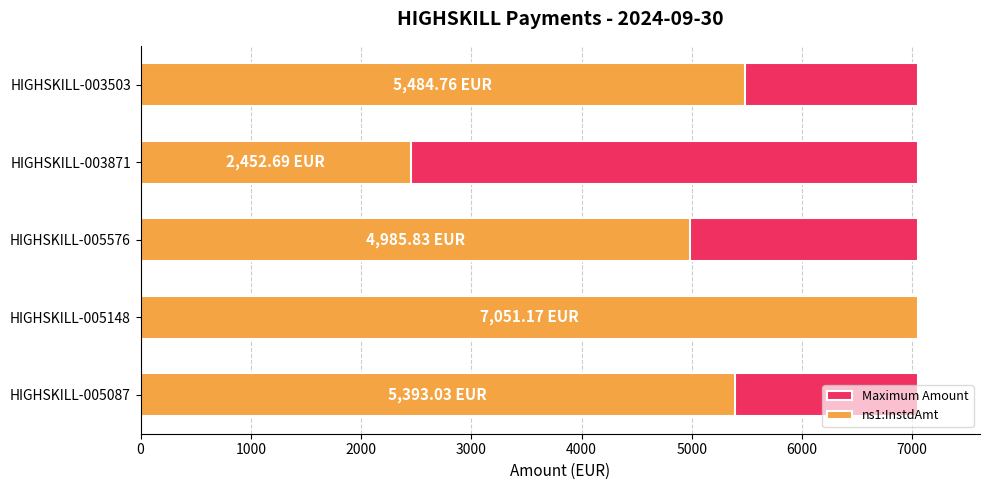

Which series has the widest spread of values?

ns1:InstdAmt